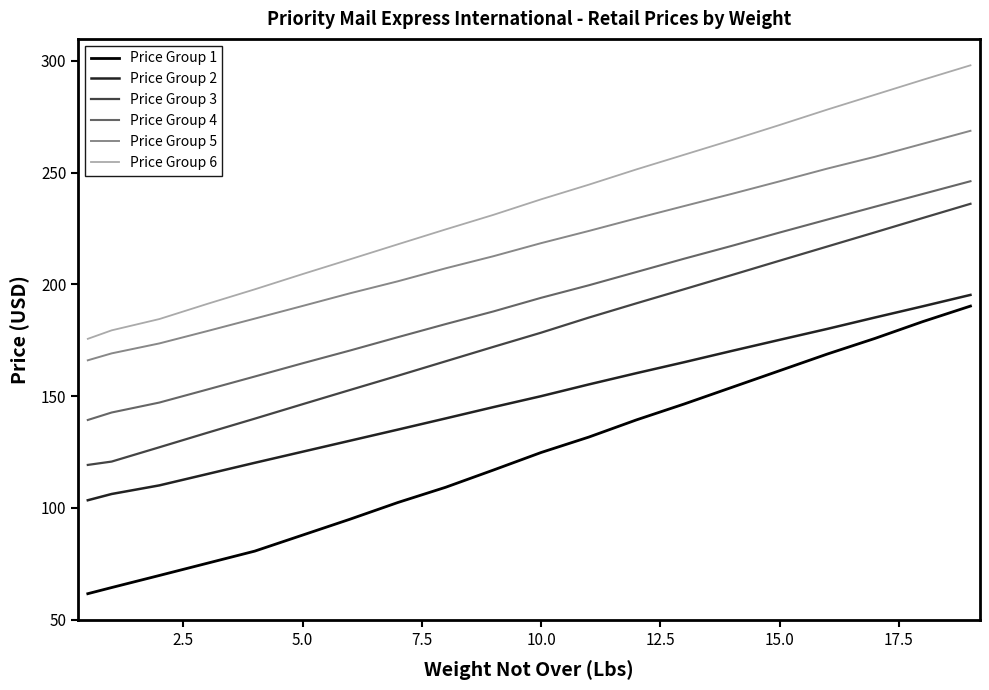

Which series has the largest total across all categories?

Price Group 6